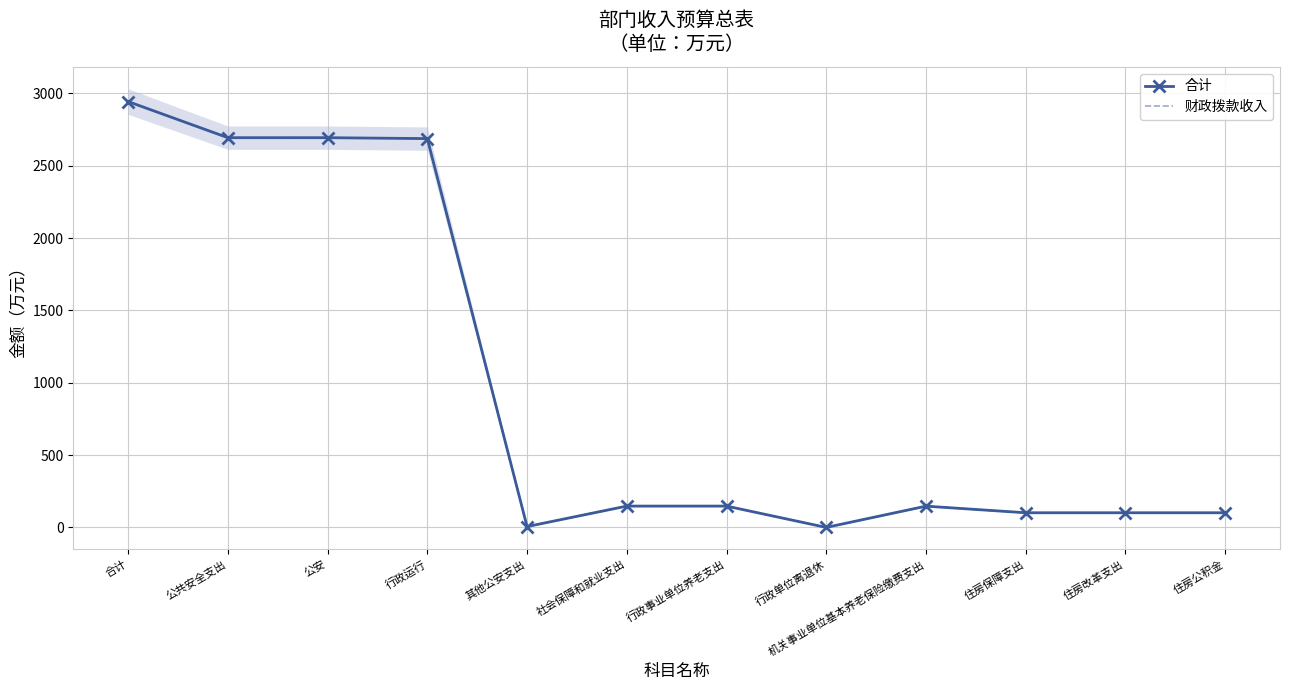

Is this an area chart (filled region under the line)?

No